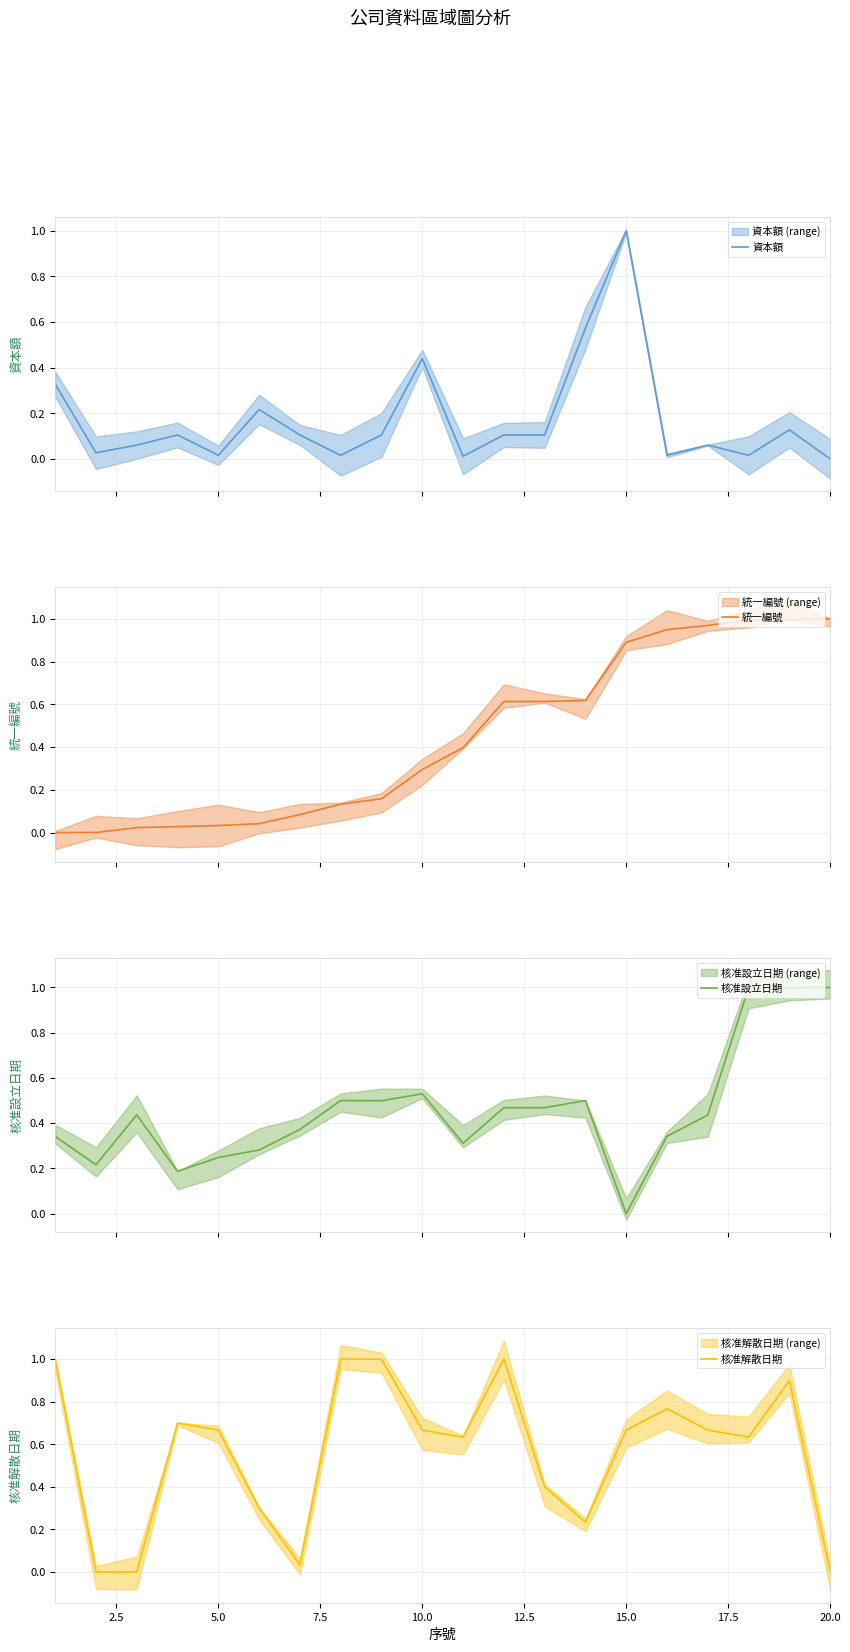

What is the spread (max minus min) of values at 16?

0.9